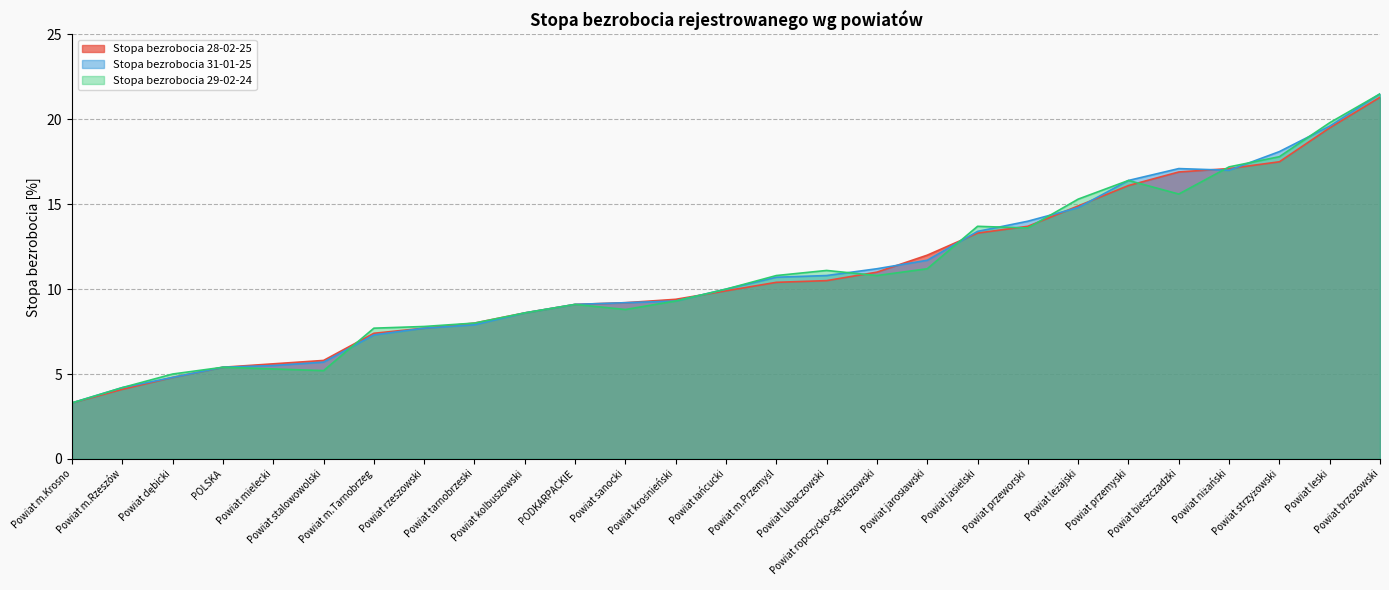

At which category does Stopa bezrobocia 31-01-25 reach its first local valley?

Powiat niżański